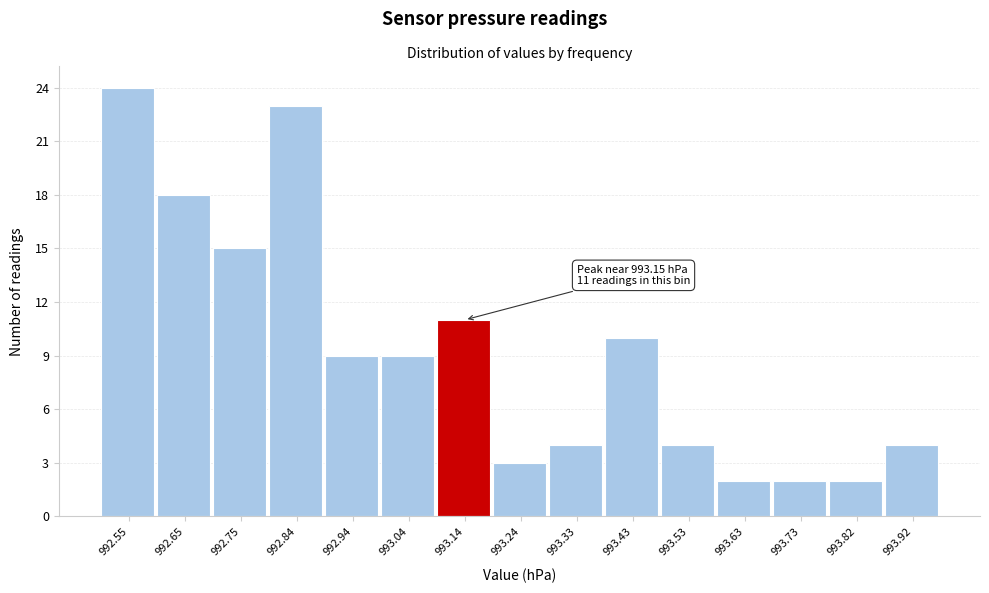

Over which range of the x-axis is the bar tallest?

992.500 to 992.598